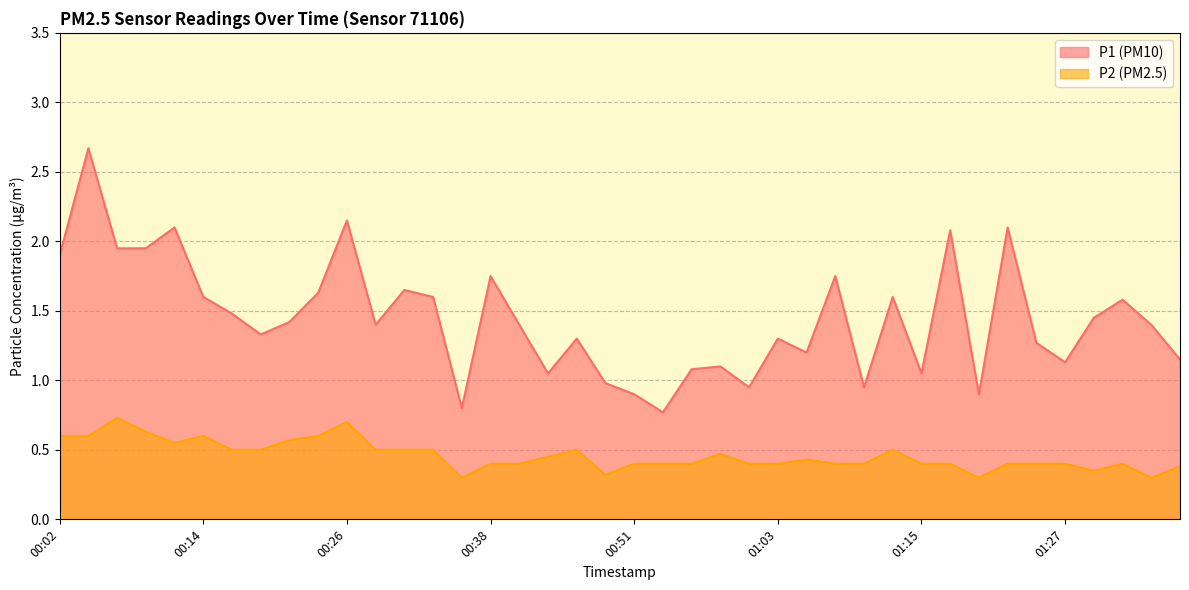

The value of P1 at 01:10 is 1.7. True or false?

False